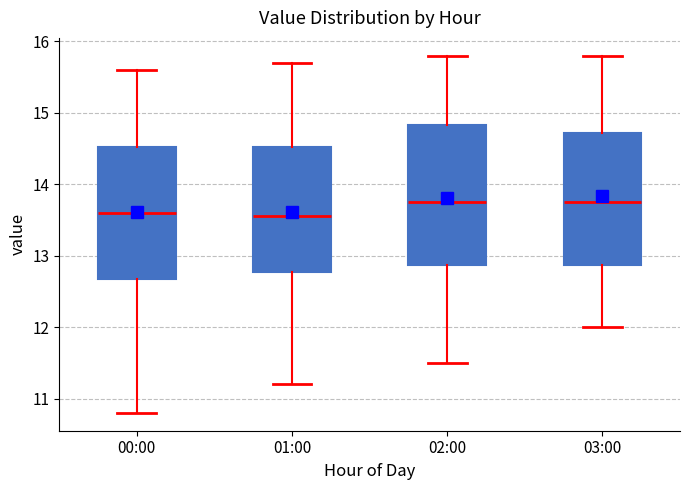

Where does the upper whisker of the box for 03:00 end on the y-axis? The values are not printed on the chart, so give them approximately, as read against the axis.

15.8